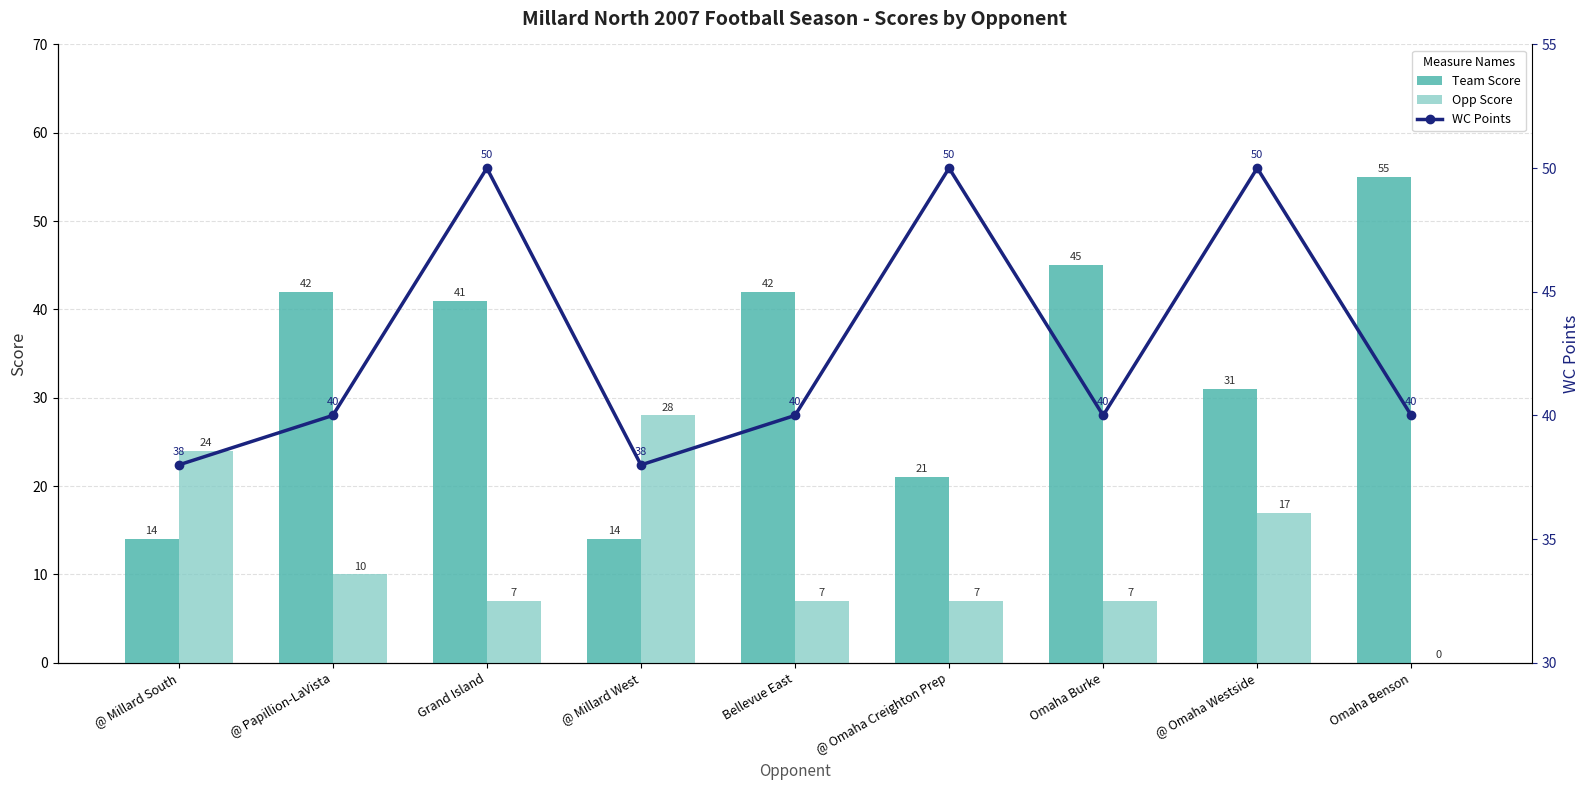

Are the bars grouped side by side (vs. stacked)?

Yes